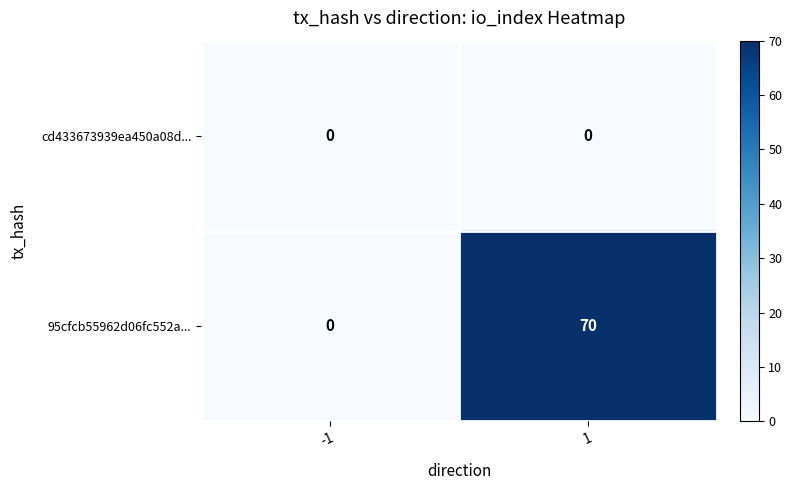

What is the greatest value displayed?

70